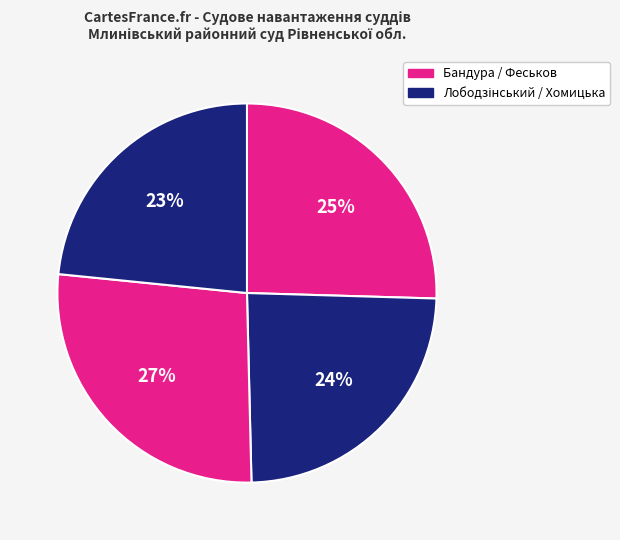

Rank the categories by value from lowest to highest.

Хомицька Алла Анатоліївна, Лободзінський Анатолій Сергійович, Бандура Алла Петрівна, Феськов Петро Васильович